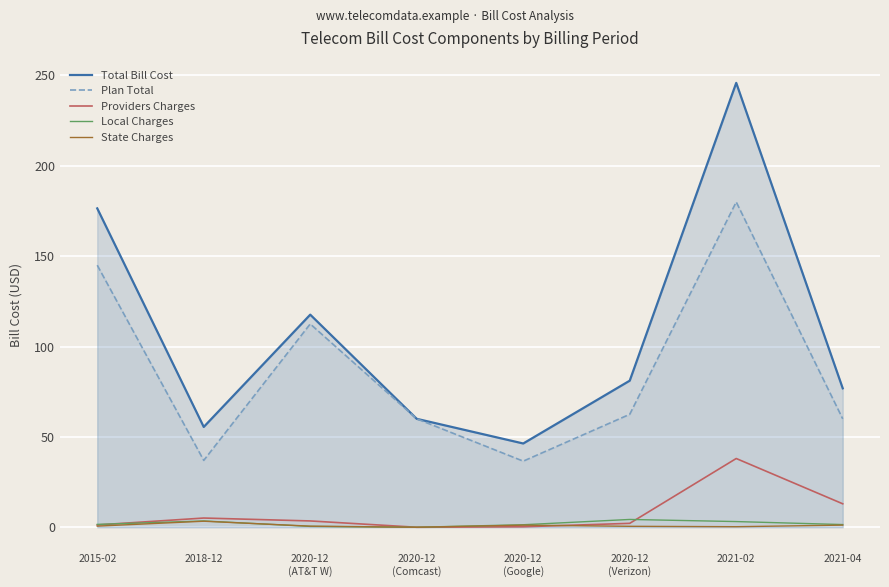

What is the value of the Local Charges point at the 2nd from the left?

3.5